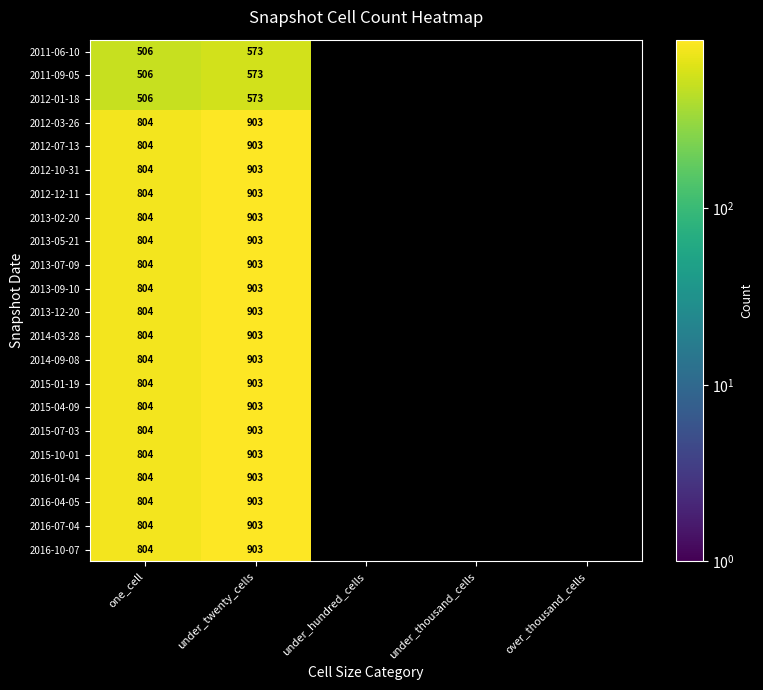

What is the sum of the 2015-04-09 values at under_twenty_cells and one_cell?

1707